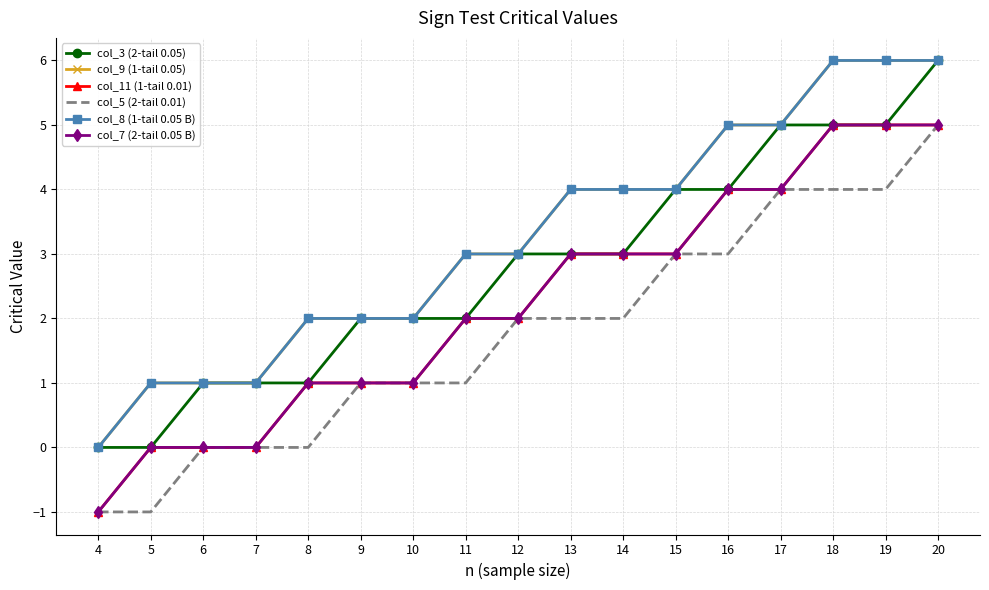

What is the average value of the col_9 (1-tail 0.05) series?

3